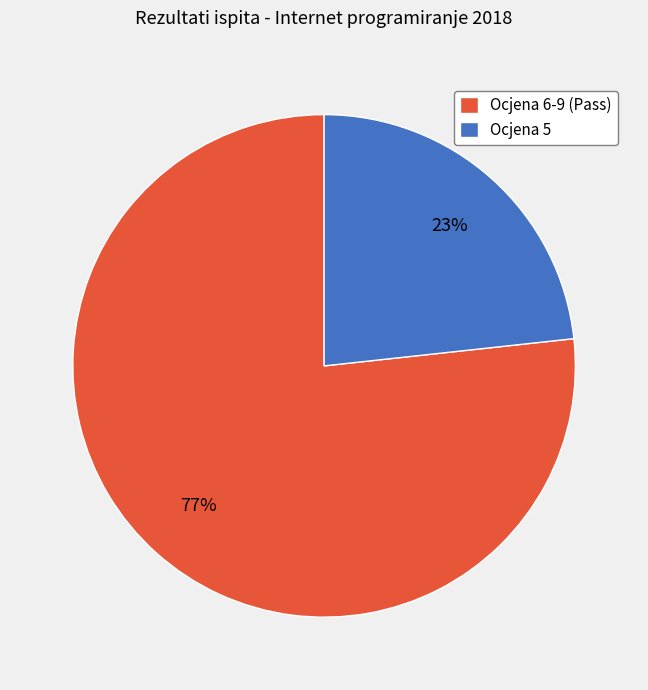

Is the sum of Ocjena 6-9 (Pass) and Ocjena 5 greater than half?

Yes